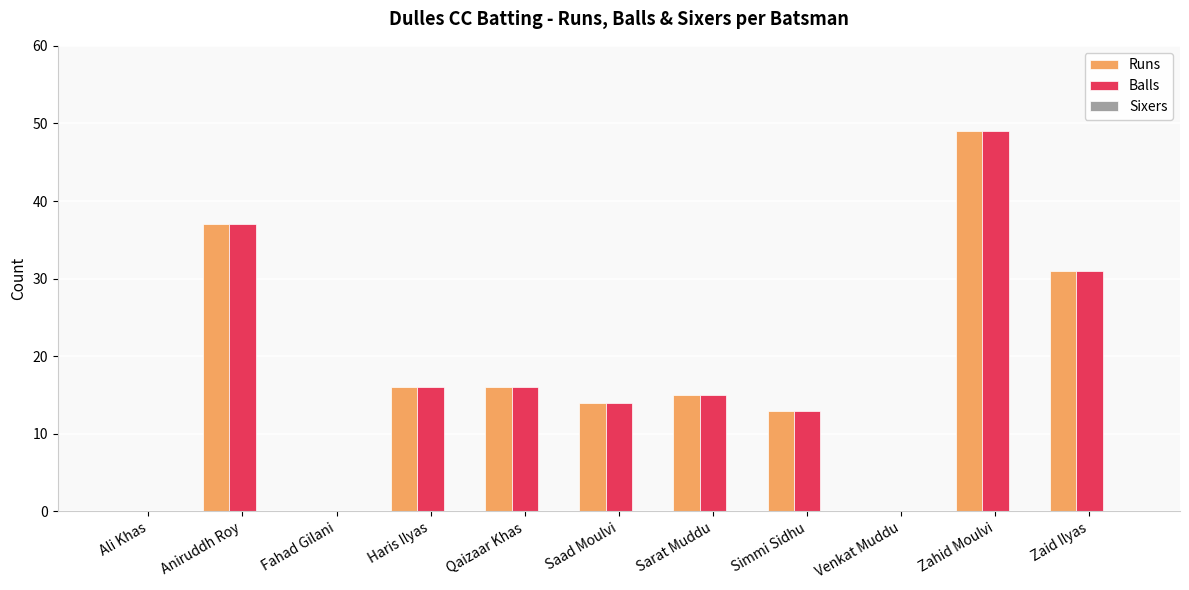

What is the sum of the Balls values at Qaizaar Khas and Venkat Muddu?

16